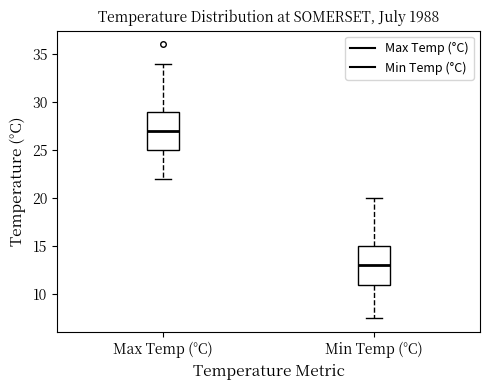

Where is the lower edge of the box for Min Temp (°C) on the y-axis? The values are not printed on the chart, so give them approximately, as read against the axis.

11.0